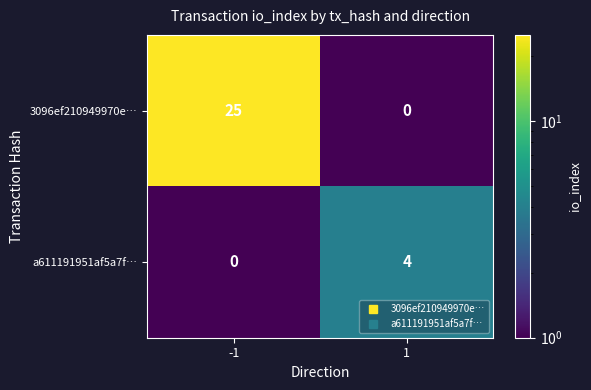

What is the difference between the maximum and minimum values in the 3096ef210949970e… series?

25